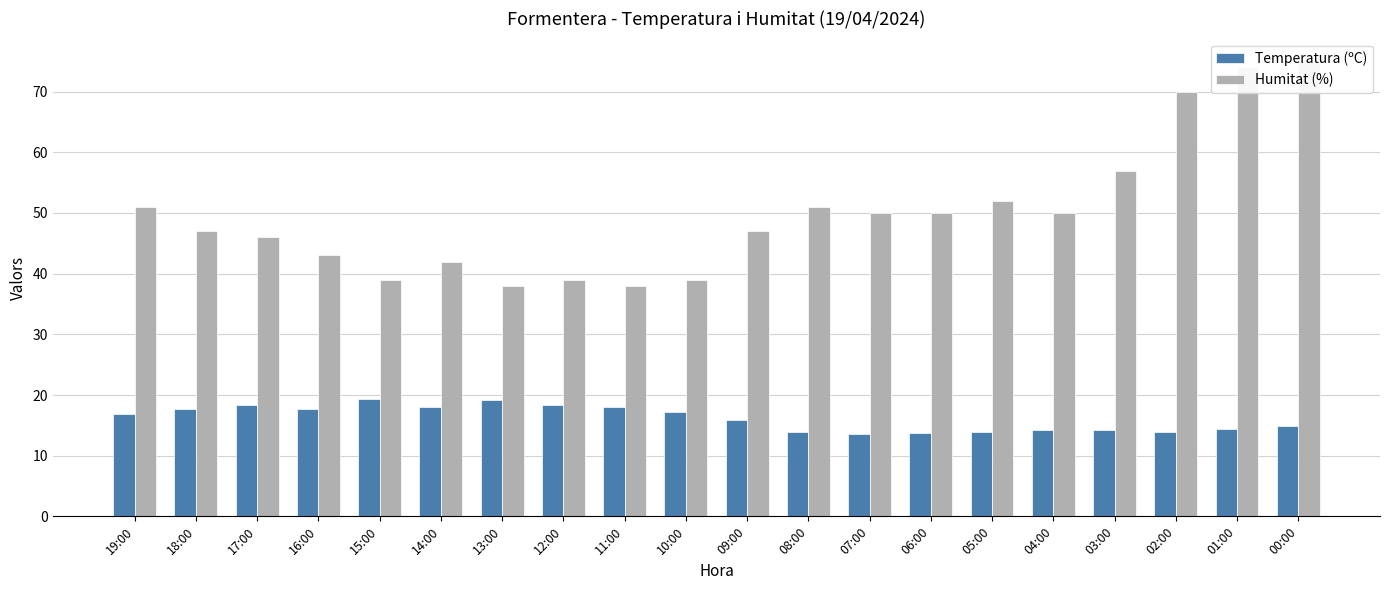

What is the difference between the Temperatura (ºC) values at 02:00 and 10:00?

3.3